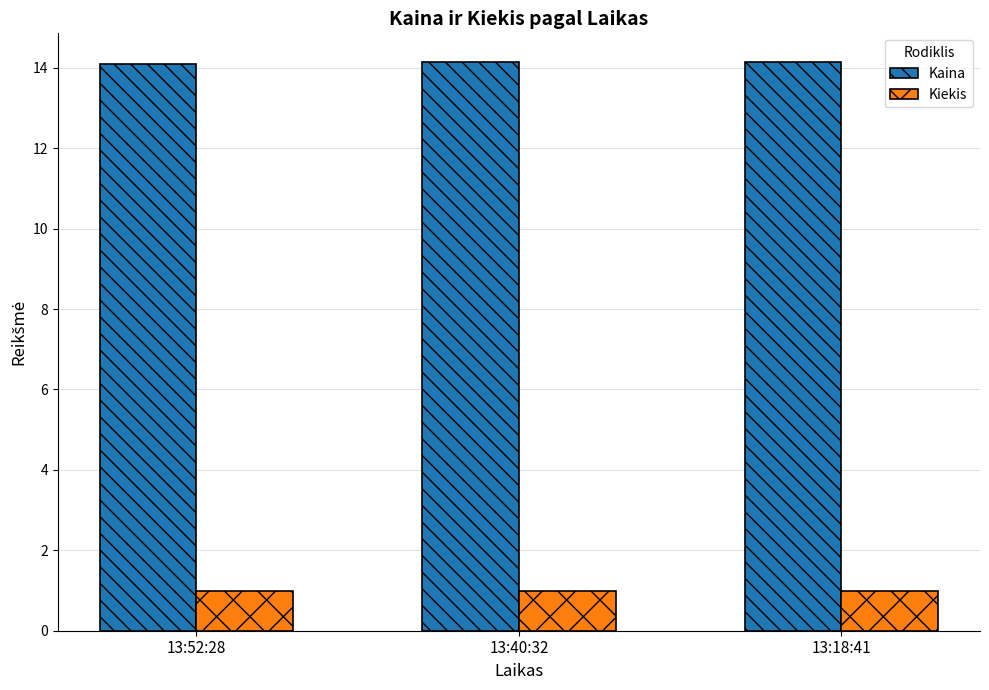

What is the minimum value shown in the chart?

1.0